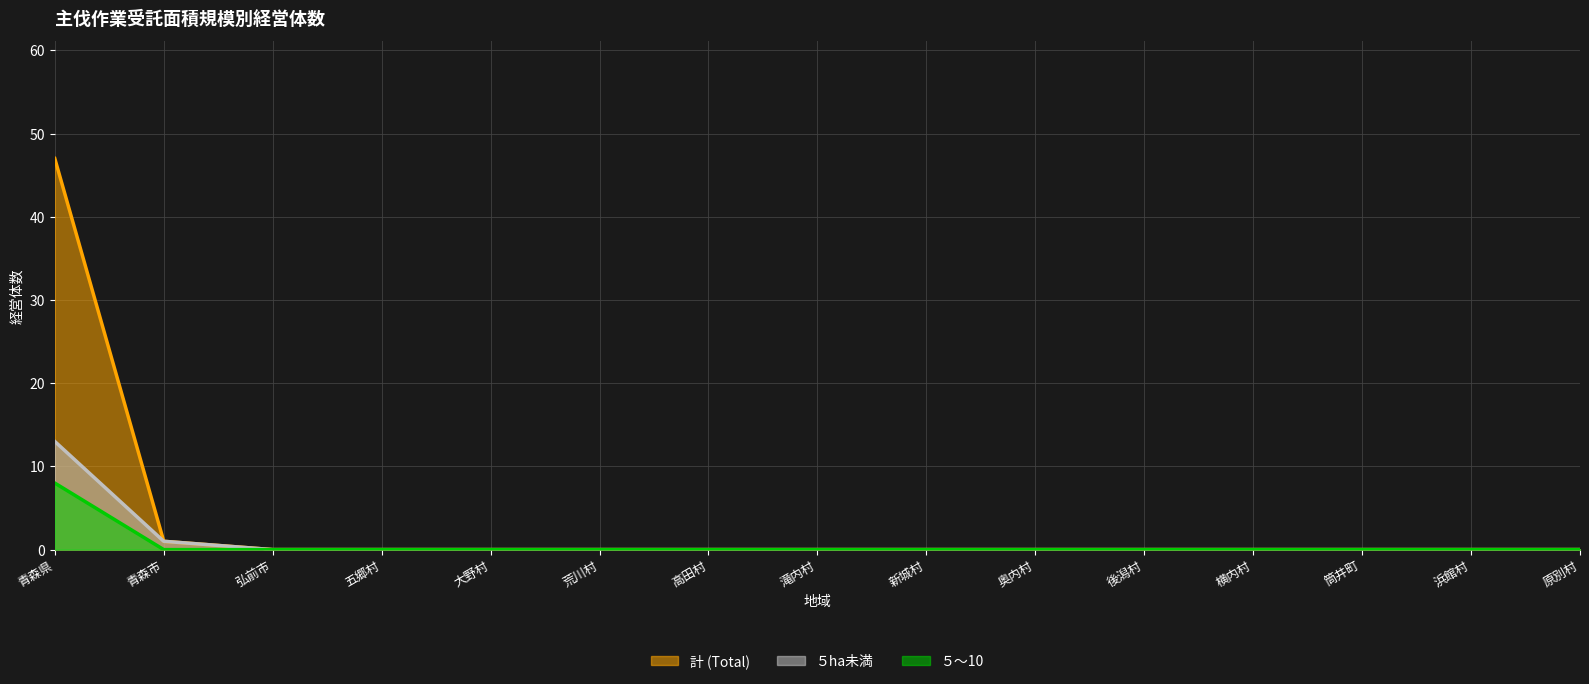

True or false: ５～10 and 計 (Total) cross at least once.

False